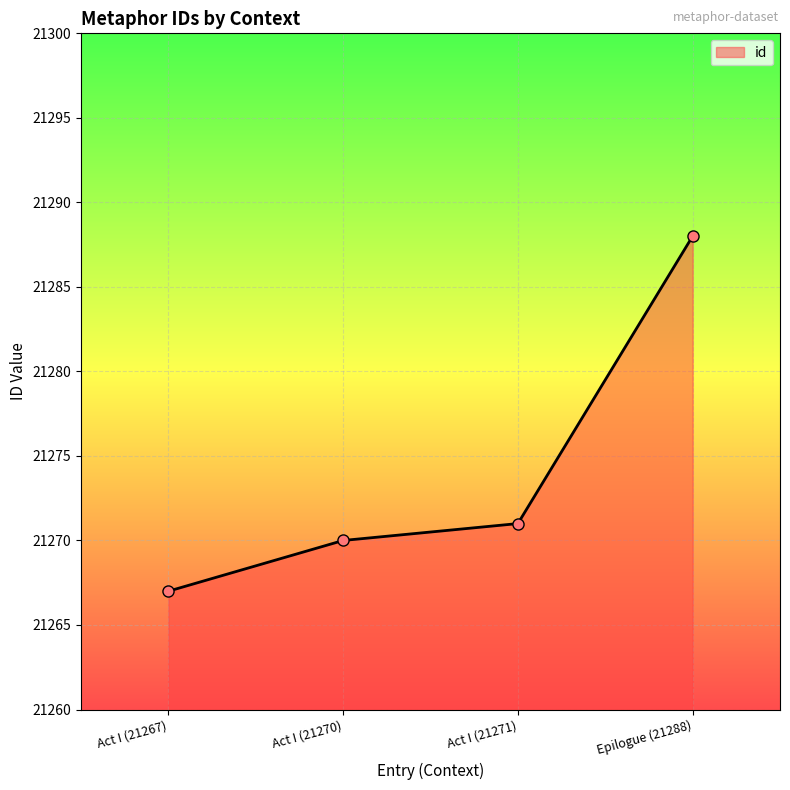

The chart shows a value of 30431 at Act I (21267). True or false?

False